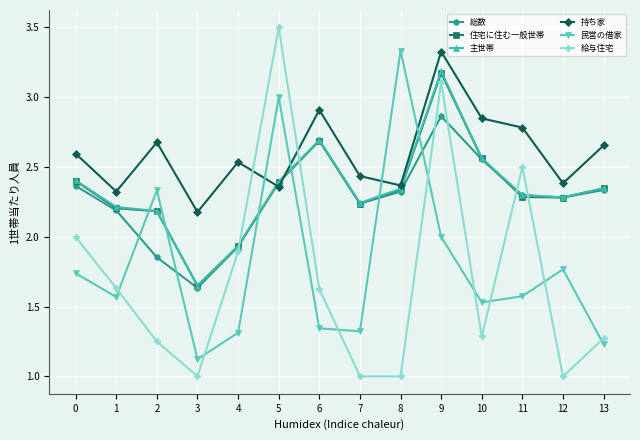

The 住宅に住む一般世帯 series shows 2.3 at 8. True or false?

True